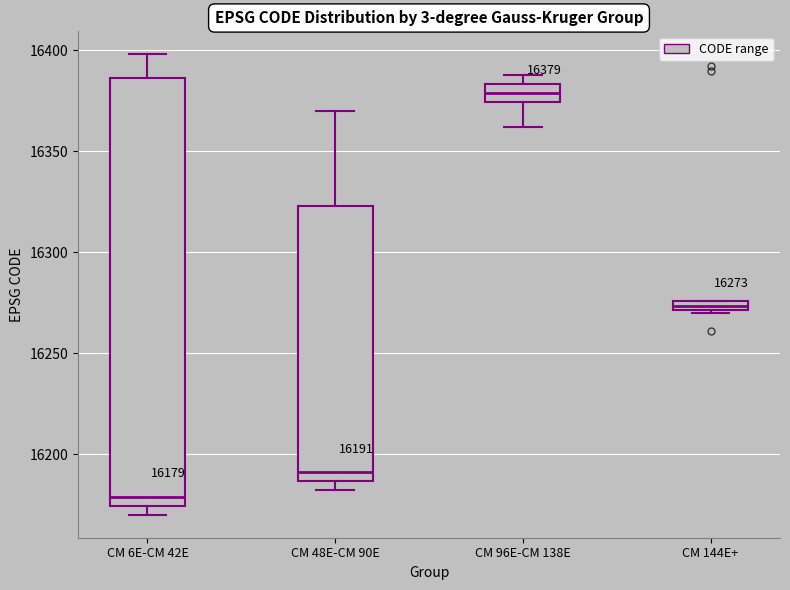

Which box has the highest median line?

CM 96E-CM 138E